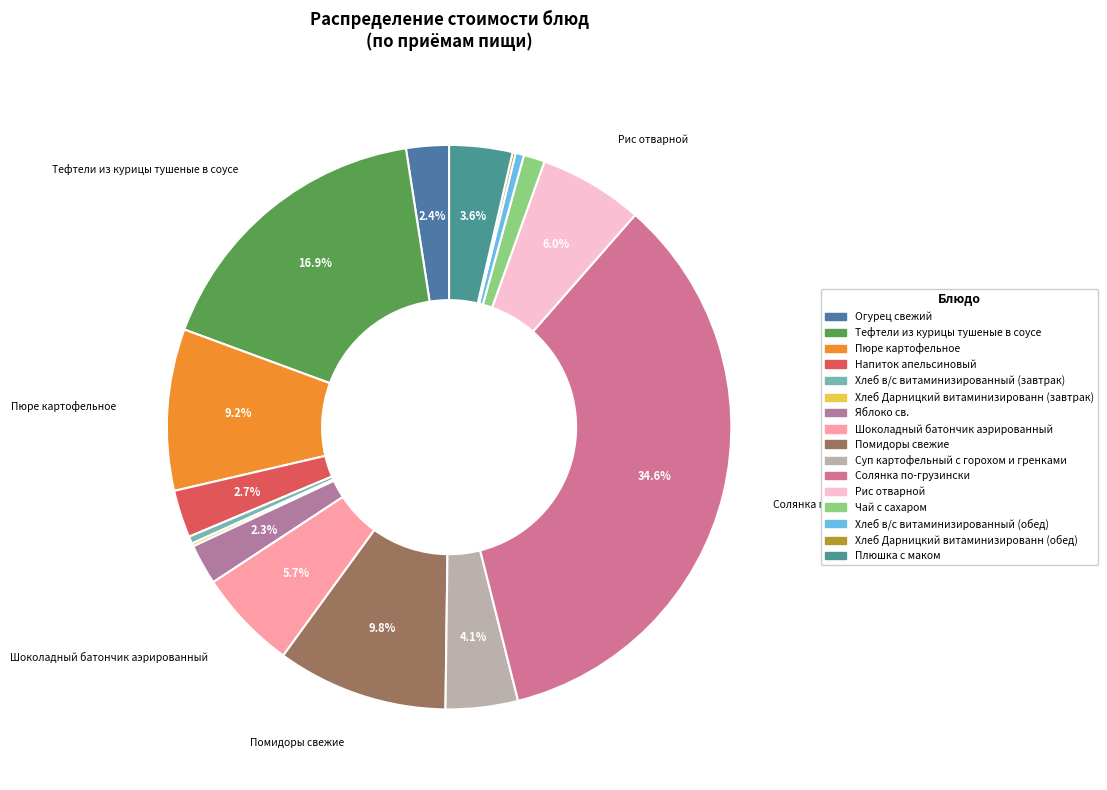

Rank the categories by value from highest to lowest.

Солянка по-грузински, Тефтели из курицы тушеные в соусе, Помидоры свежие, Пюре картофельное, Рис отварной, Шоколадный батончик аэрированный, Суп картофельный с горохом и гренками, Плюшка с маком, Напиток апельсиновый, Огурец свежий, Яблоко св., Чай с сахаром, Хлеб в/с витаминизированный (обед), Хлеб в/с витаминизированный (завтрак), Хлеб Дарницкий витаминизированн (завтрак), Хлеб Дарницкий витаминизированн (обед)